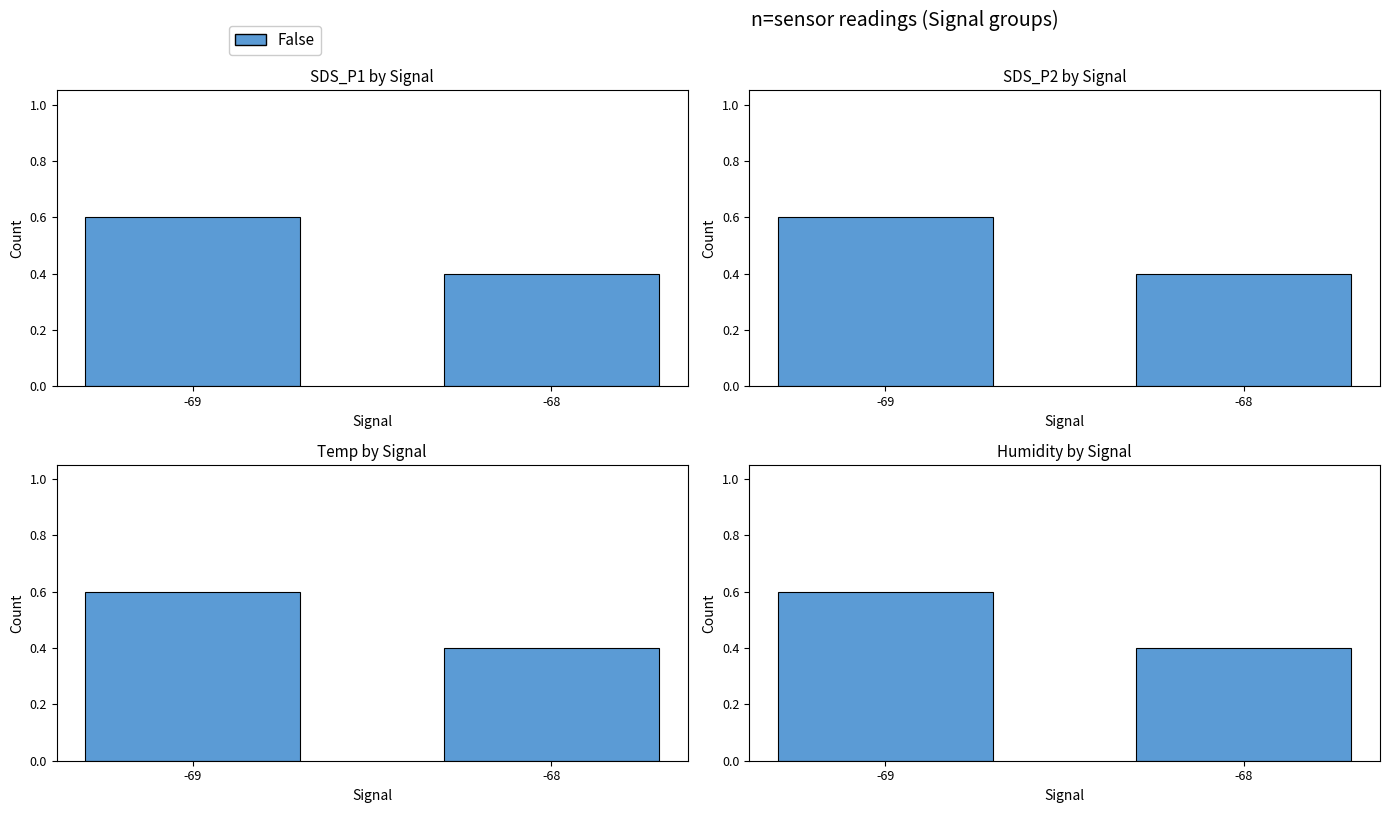

Count the values in the range 0 to 1.

2